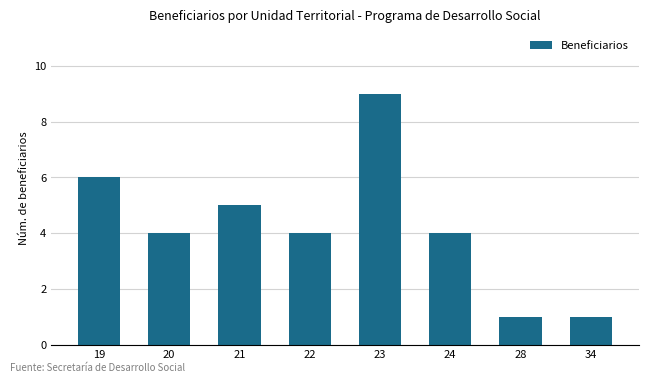

Where does the data first go above 4?

19